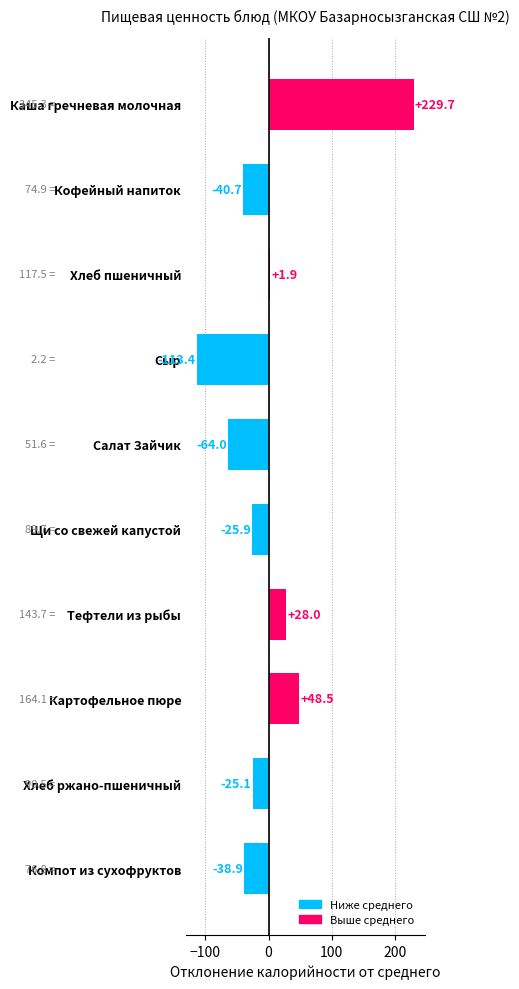

What is the difference between the maximum and minimum values?

343.1